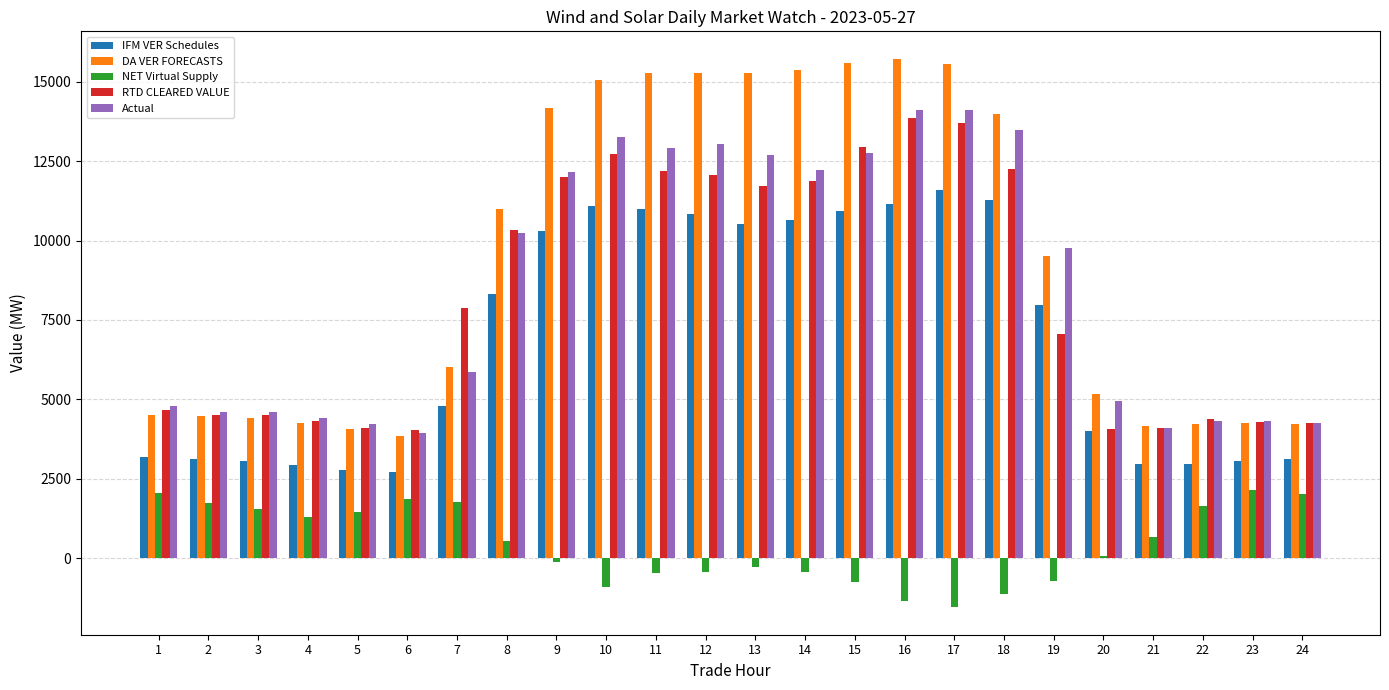

What are all the series names shown in the legend?

IFM VER Schedules, DA VER FORECASTS, NET Virtual Supply, RTD CLEARED VALUE, Actual